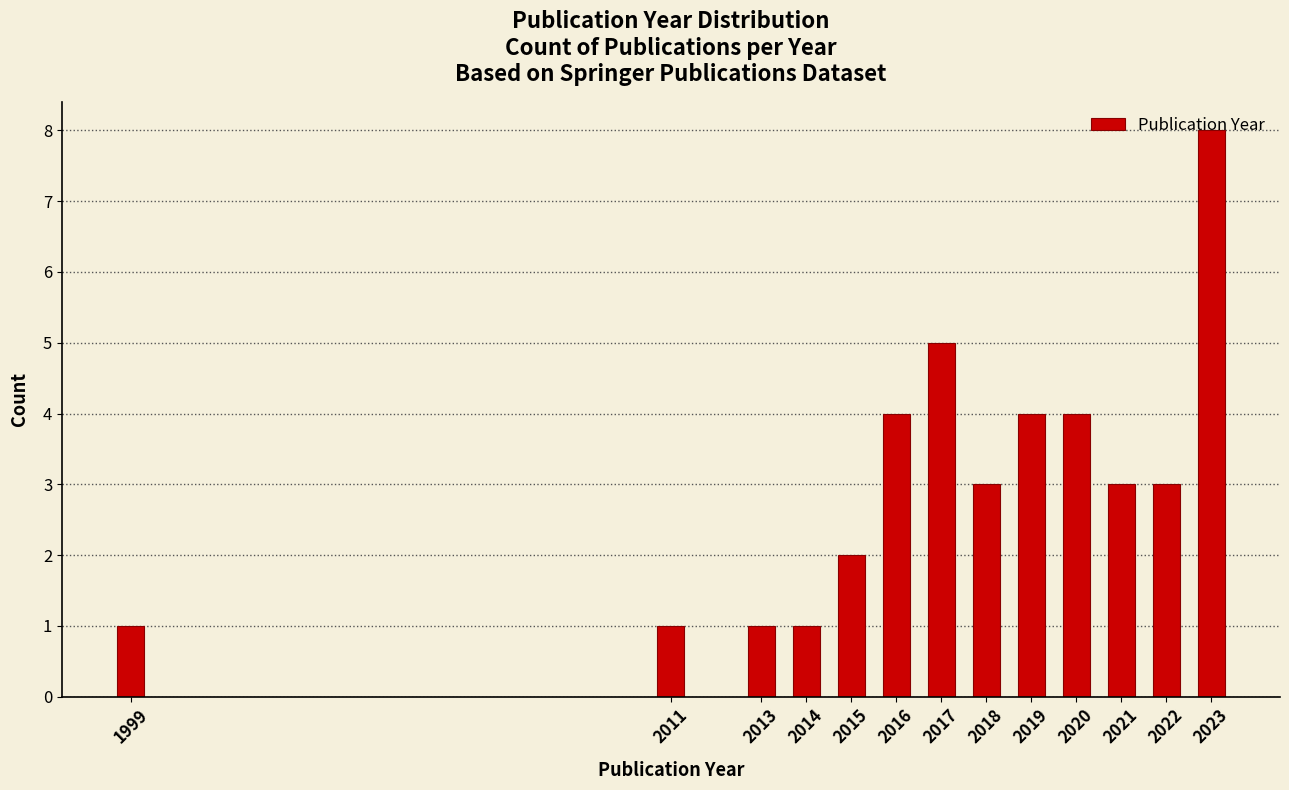

What is the difference between the maximum and minimum values?

7